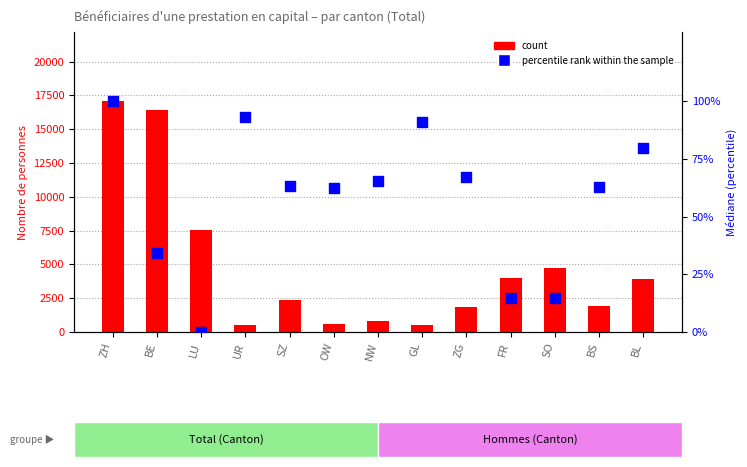

What is the total value across all series at FR?

4038.5